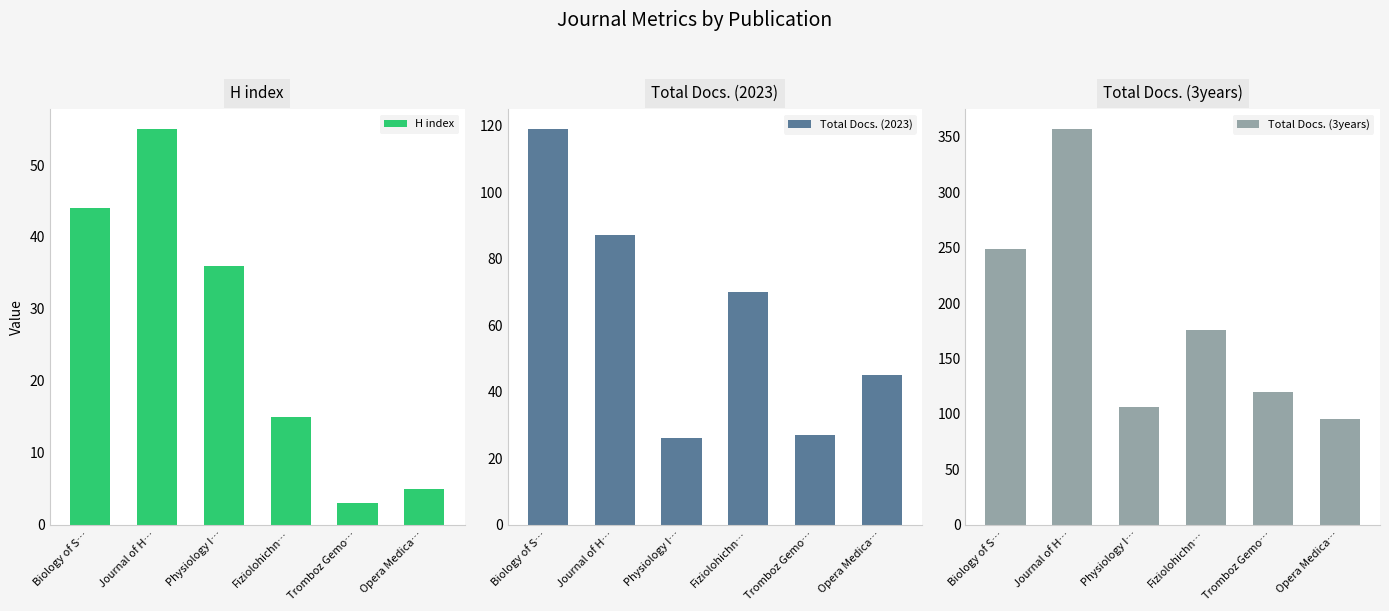

What is the maximum value shown in the chart?

357